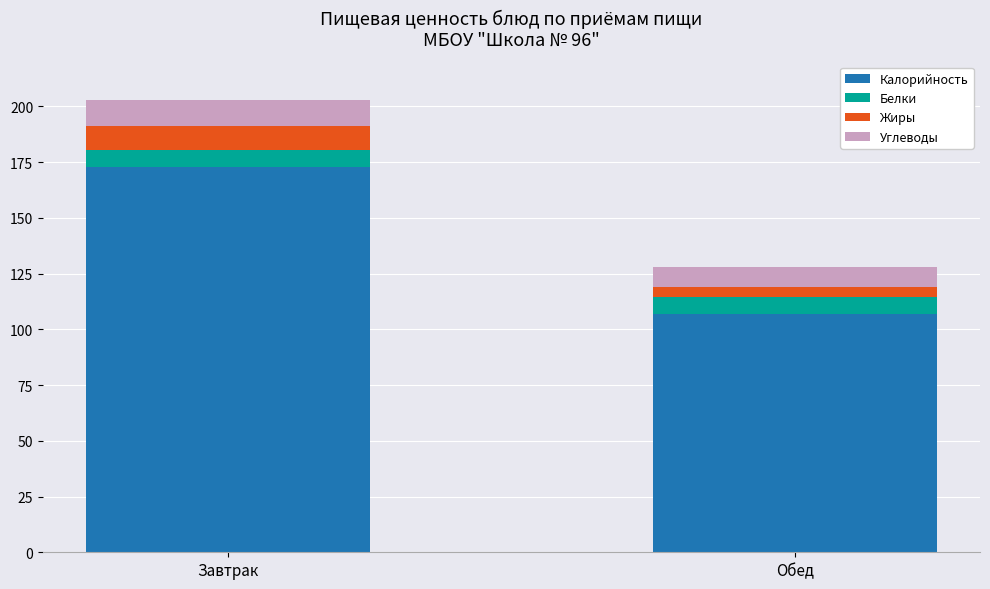

Which category has the lowest value in the Калорийность series?

Обед